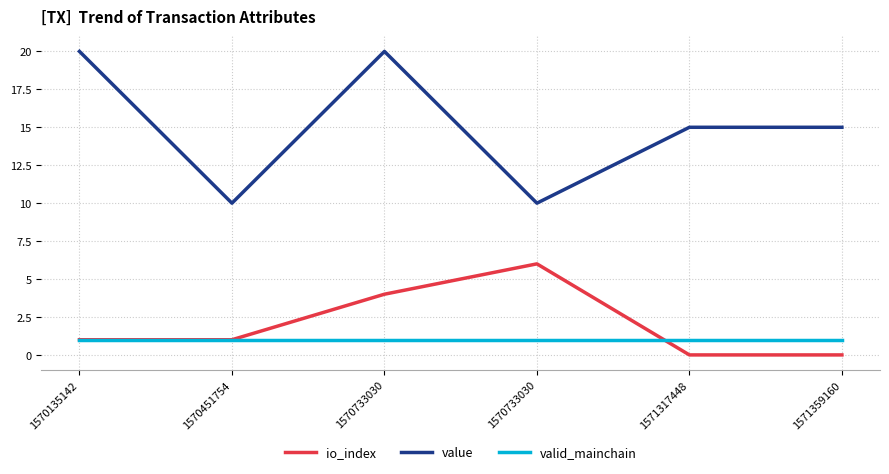

True or false: value and valid_mainchain intersect in this chart.

False